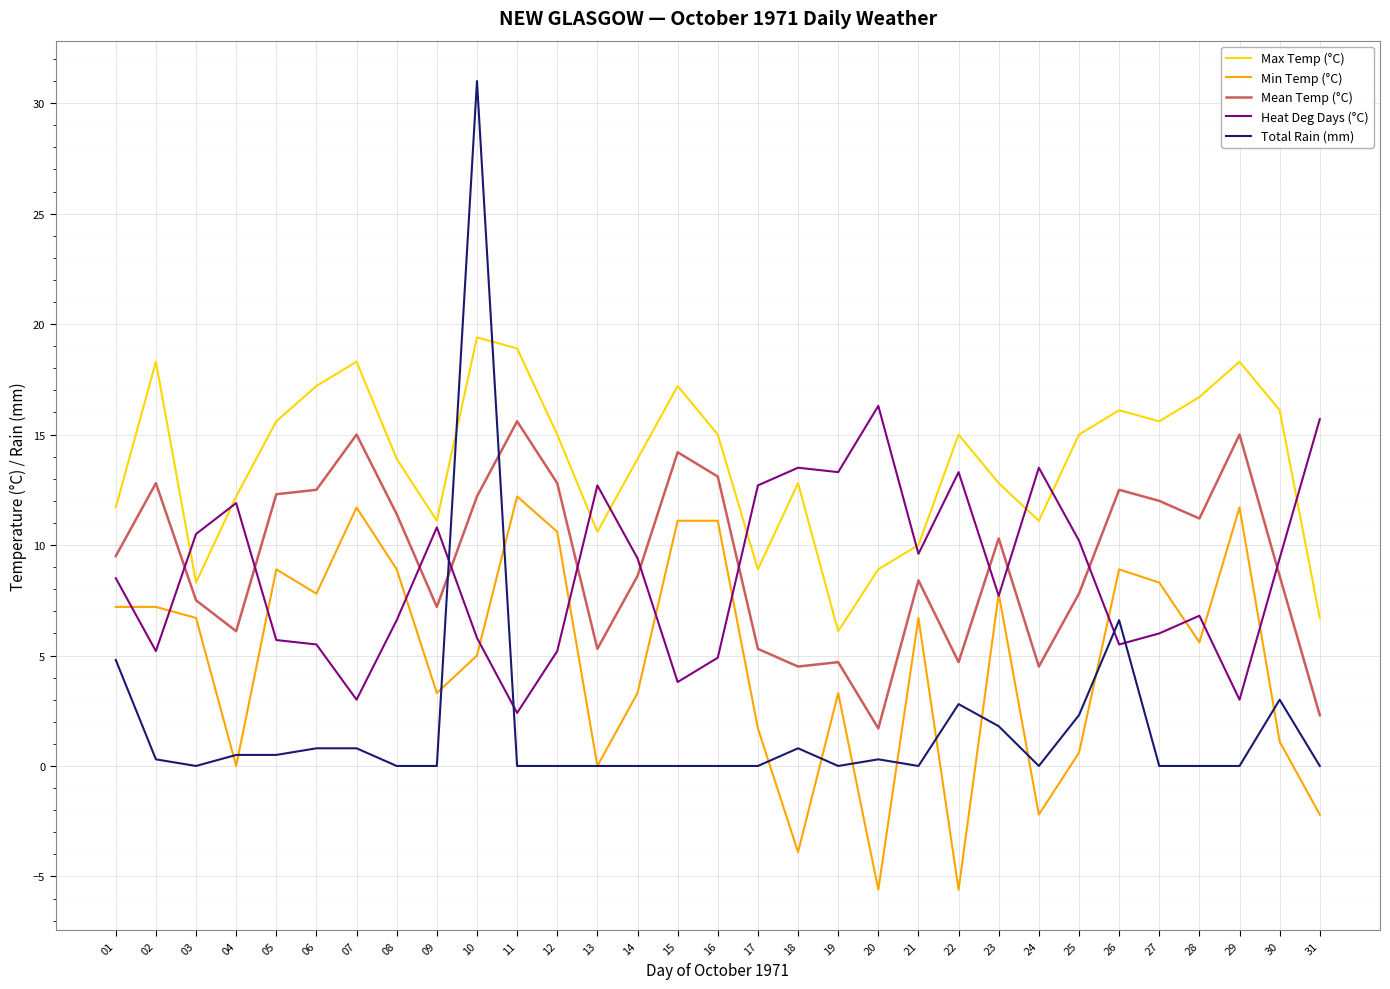

At 12, list the series in order from smallest to largest.

Total Rain (mm), Heat Deg Days (°C), Min Temp (°C), Mean Temp (°C), Max Temp (°C)